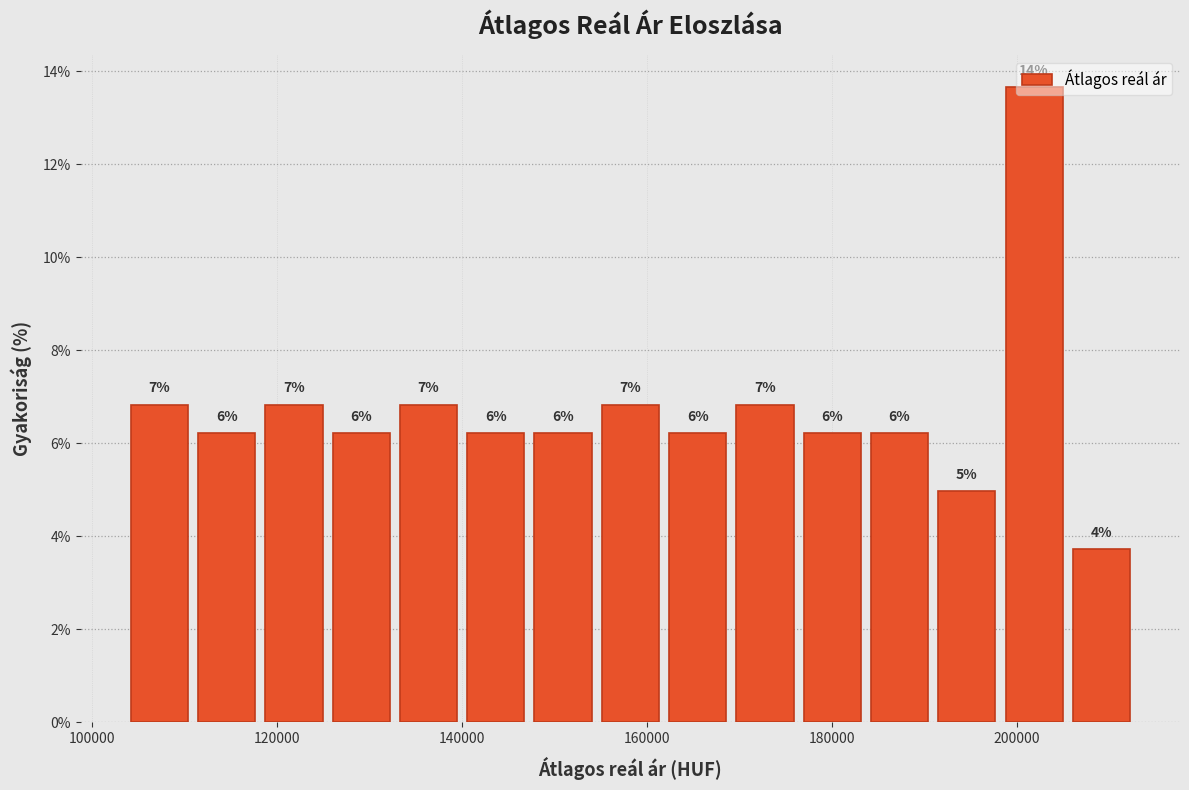

Read against the x-axis, roughly where is the centre of the tallest bar?

202000